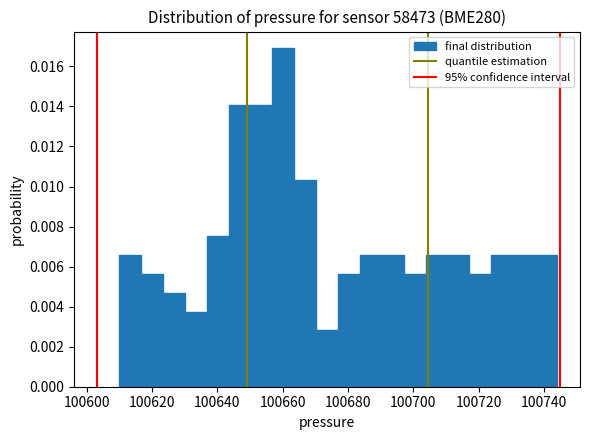

Read against the x-axis, roughly where is the centre of the tallest bar?

100660